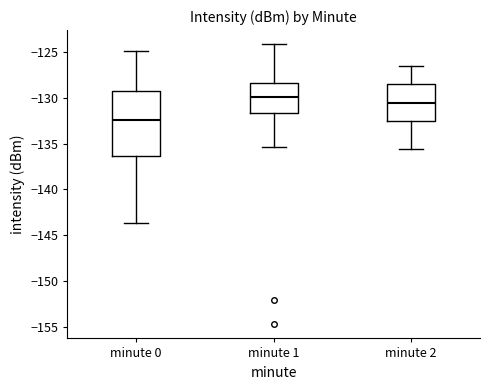

Which box is the tallest, from its lower edge to its upper edge?

minute 0